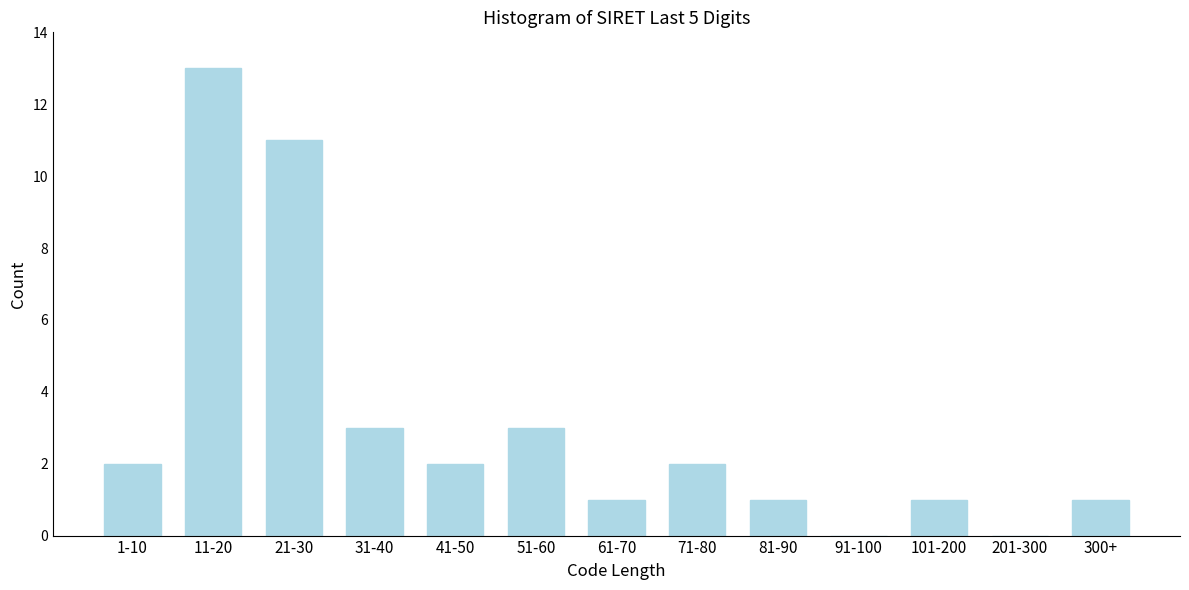

Reading left to right, transcribe all the data shown in this chart.

1-10=2	11-20=13	21-30=11	31-40=3	41-50=2	51-60=3	61-70=1	71-80=2	81-90=1	91-100=0	101-200=1	201-300=0	300+=1